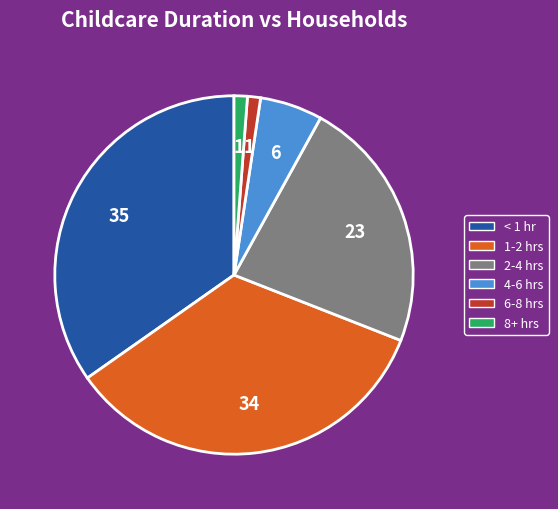

Is there any slice that represents more than half of the pie?

No